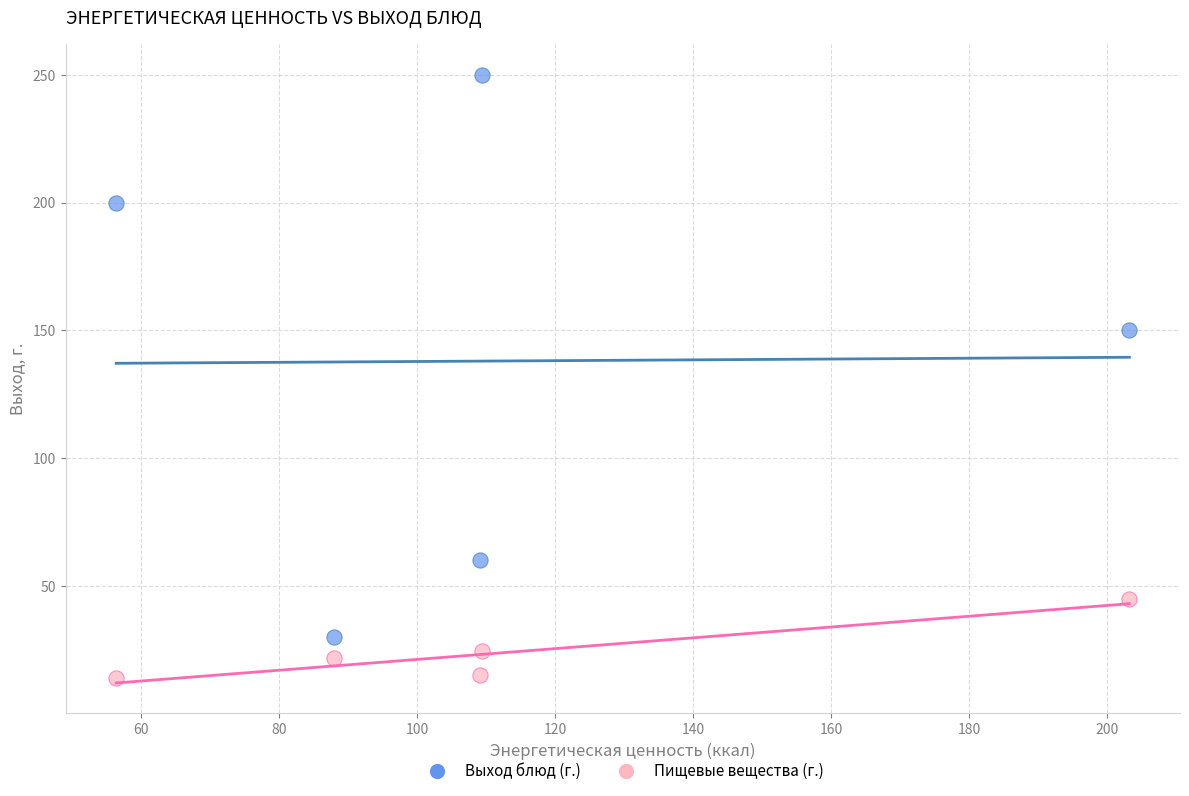

Which series has the widest spread of Y values?

Выход блюд (г.)